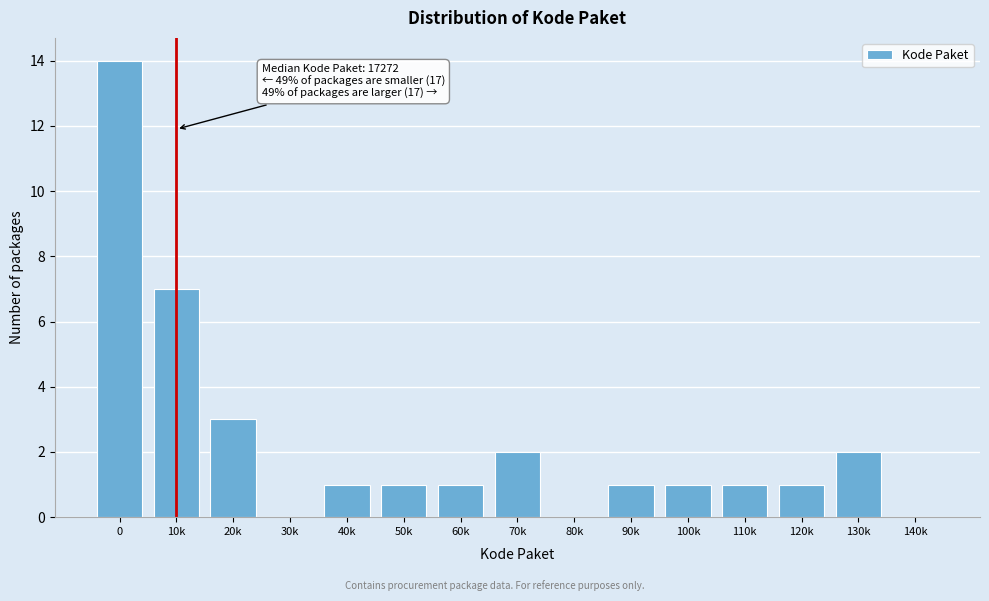

Reading right to left, transcribe all the data shown in this chart.

140k=0	130k=2	120k=1	110k=1	100k=1	90k=1	80k=0	70k=2	60k=1	50k=1	40k=1	30k=0	20k=3	10k=7	0=14